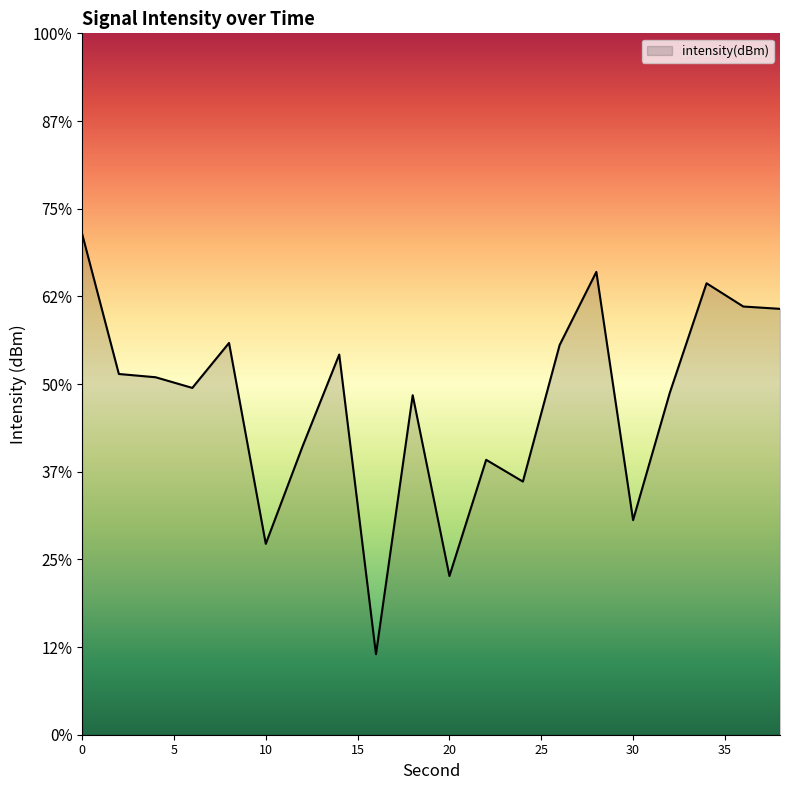

The chart shows a value of -129.6 at 4. True or false?

True